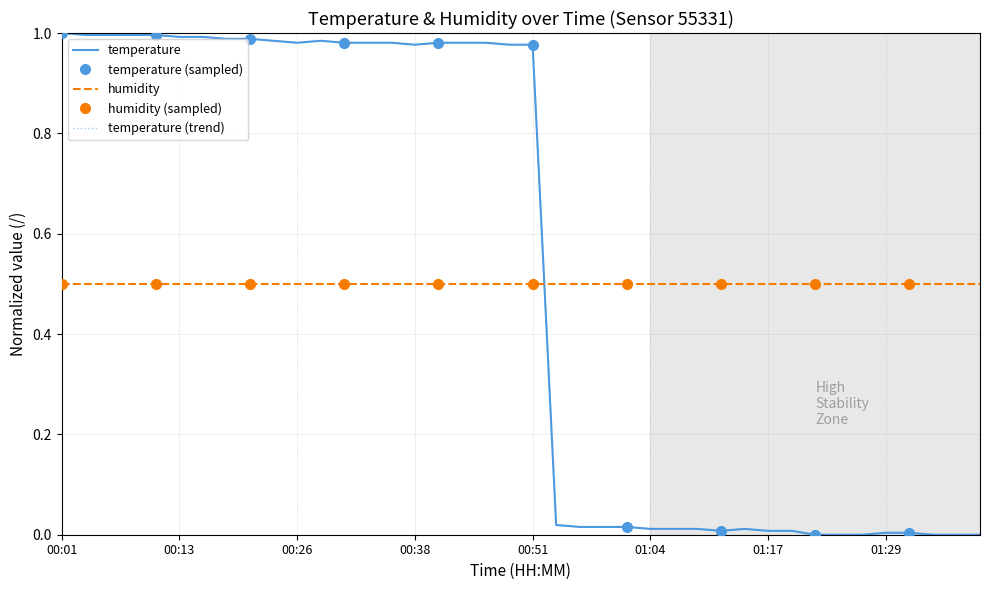

The value at 00:36 is 1.0. True or false?

True